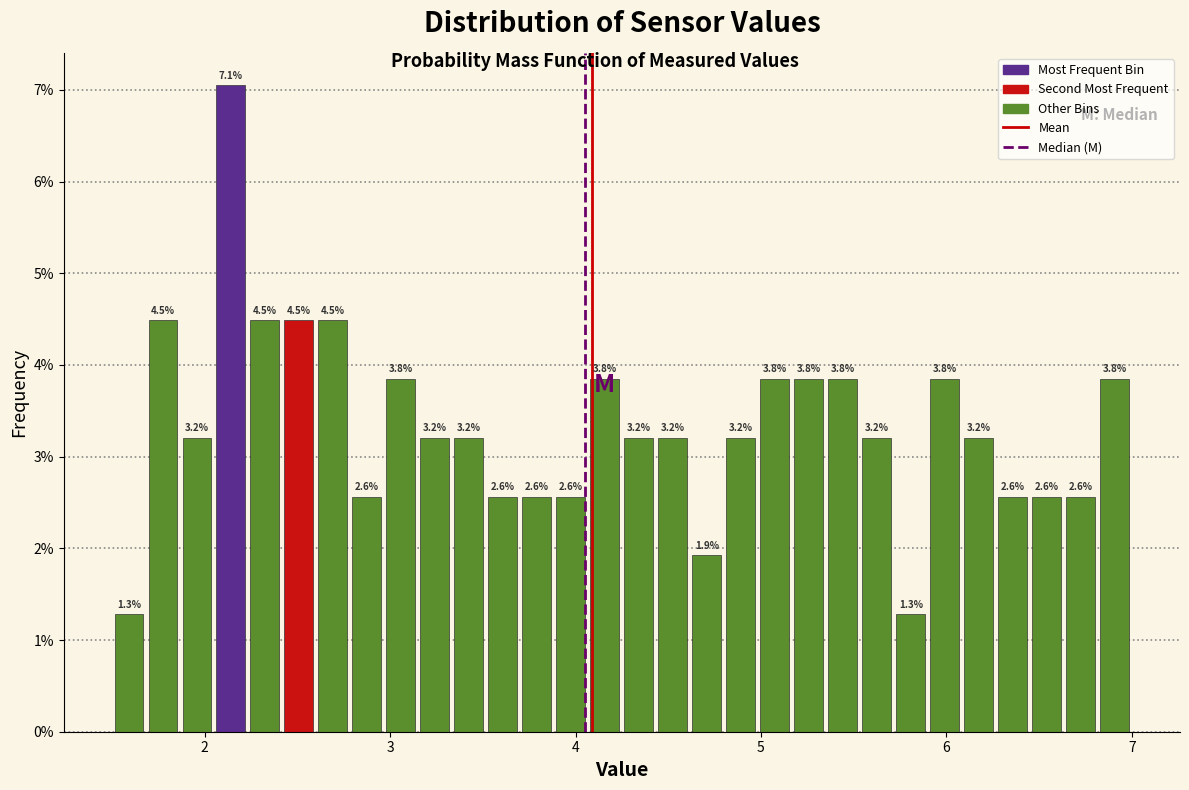

Around what value on the x-axis is the tallest bar? Give the approximate position of its centre, as read against the axis.

2.1